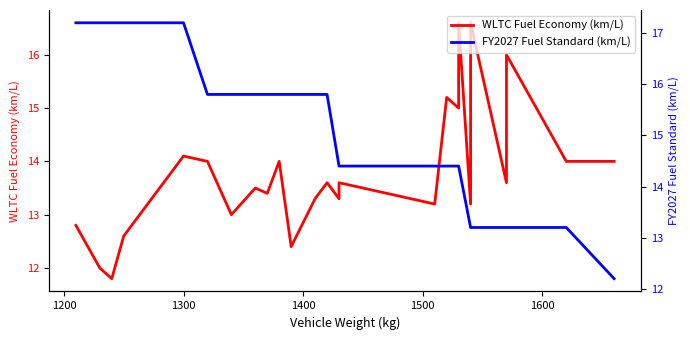

True or false: WLTC Fuel Economy (km/L) has a value of 7.6 at 31.

False